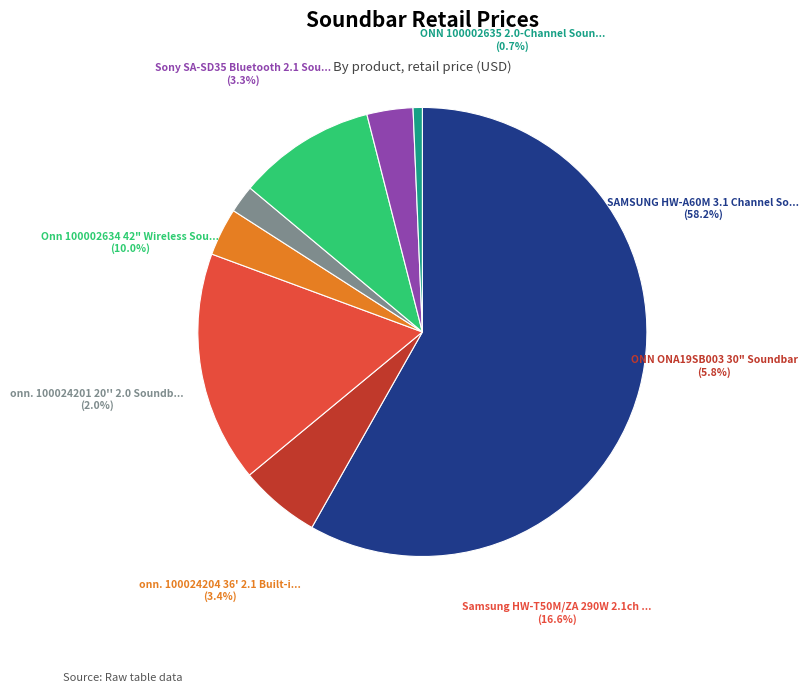

To the nearest percent, what is the average slice percentage?

12%